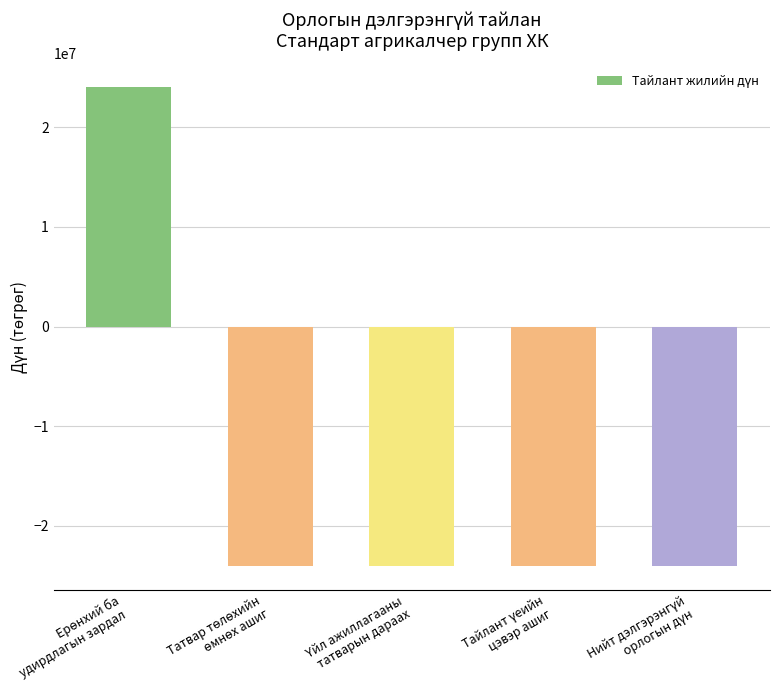

Does the chart contain any negative values?

Yes